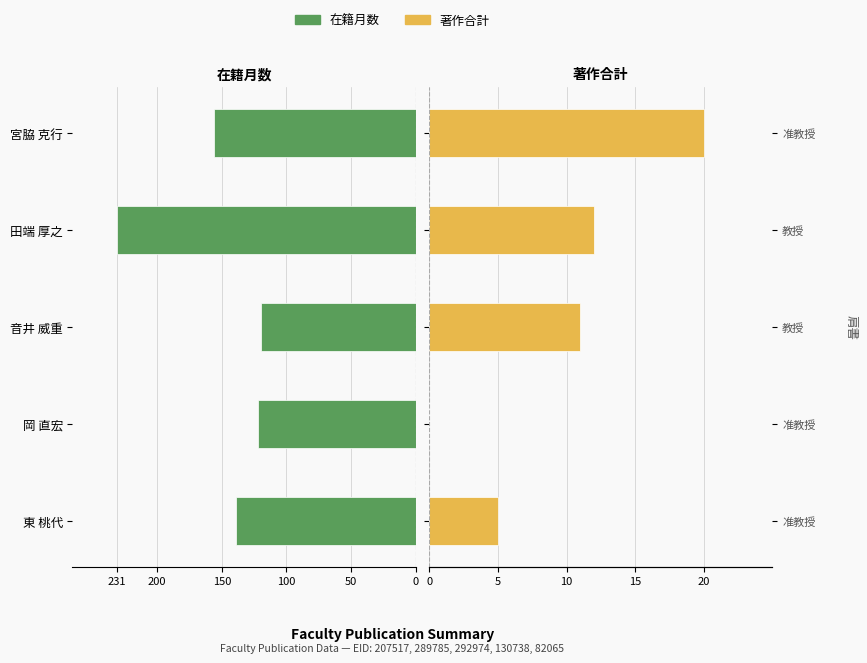

Which series changed the most between 東 桃代 and 田端 厚之?

在籍月数